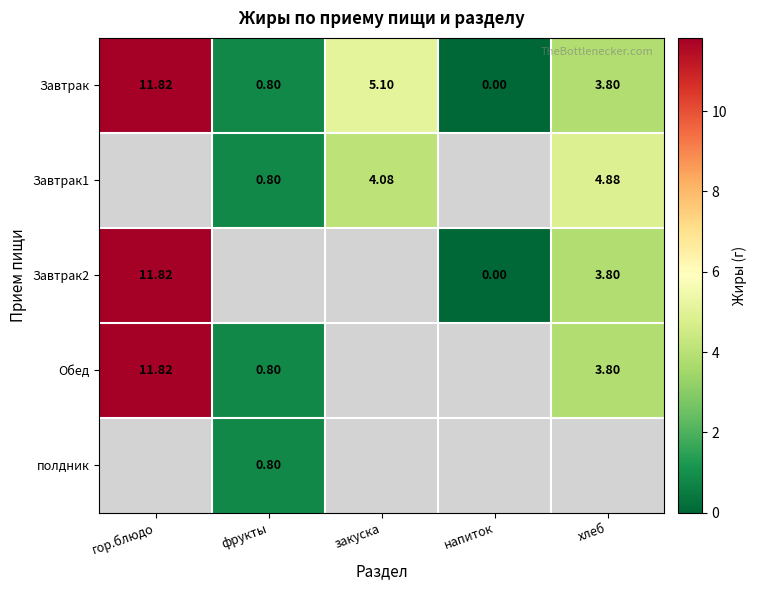

What is the sum of all Завтрак values?

21.5